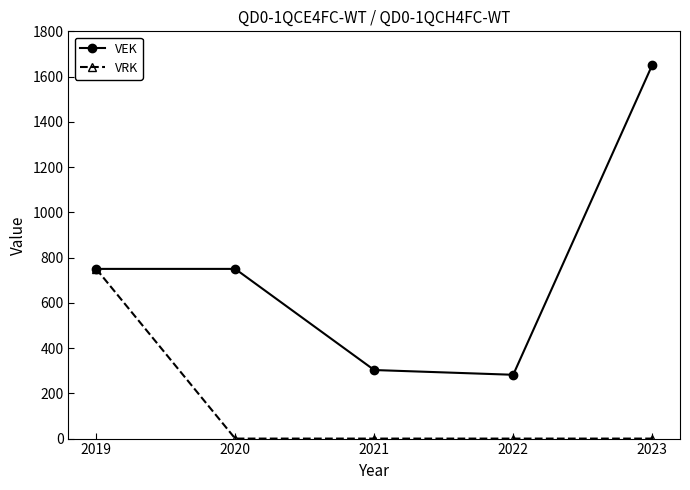

What value does the VEK series have at 2021?

303